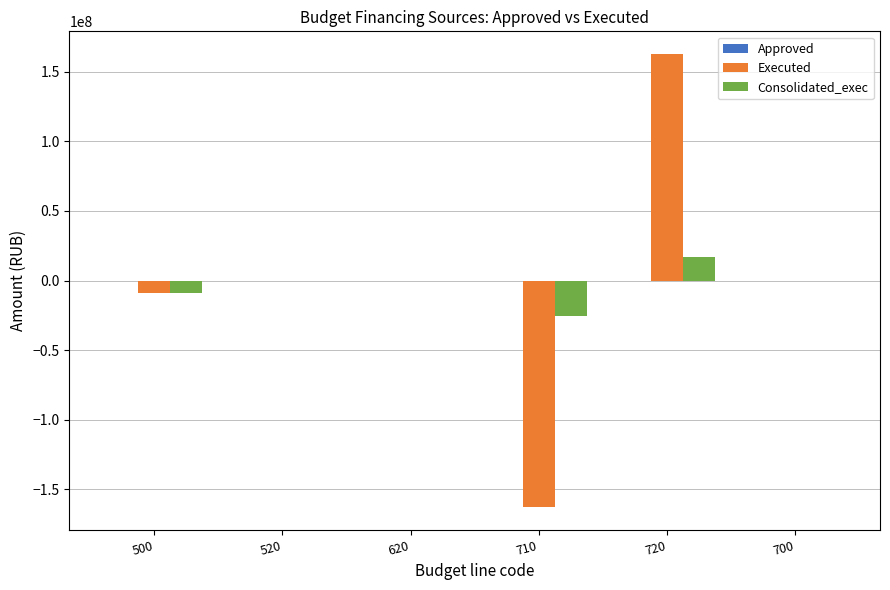

The value of Executed at 700 is 150235502.5. True or false?

False